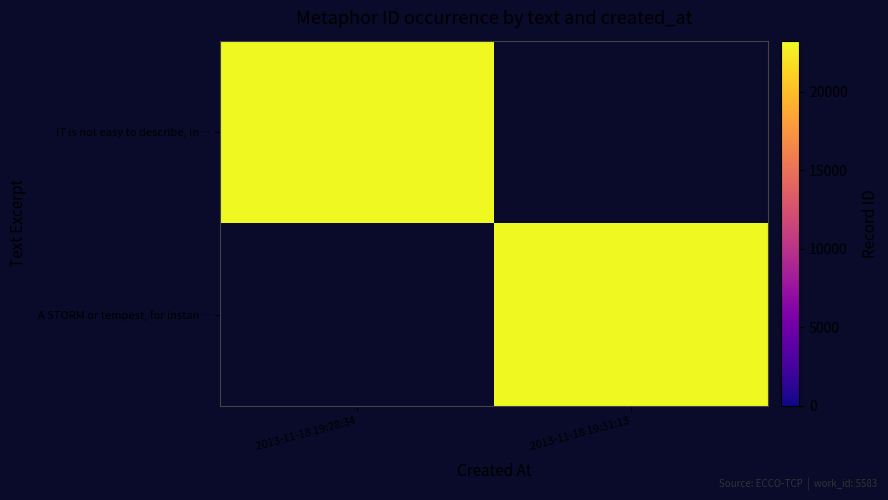

Is it true that IT is not easy to describe, in… equals 23262.0 at 2013-11-18 19:28:34?

True